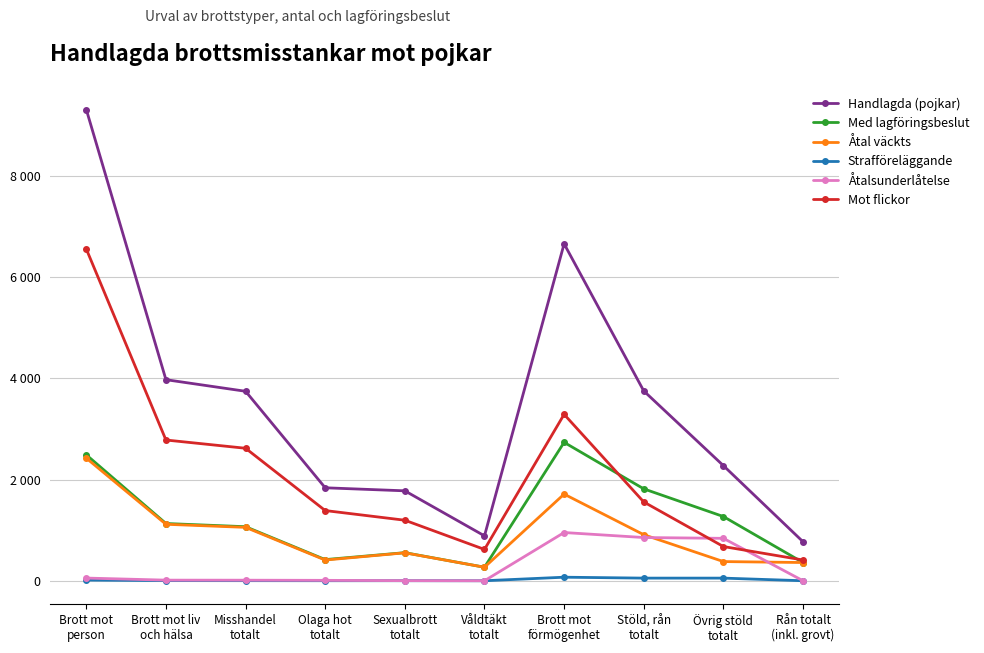

What position from the left is Rån totalt
(inkl. grovt)?

10